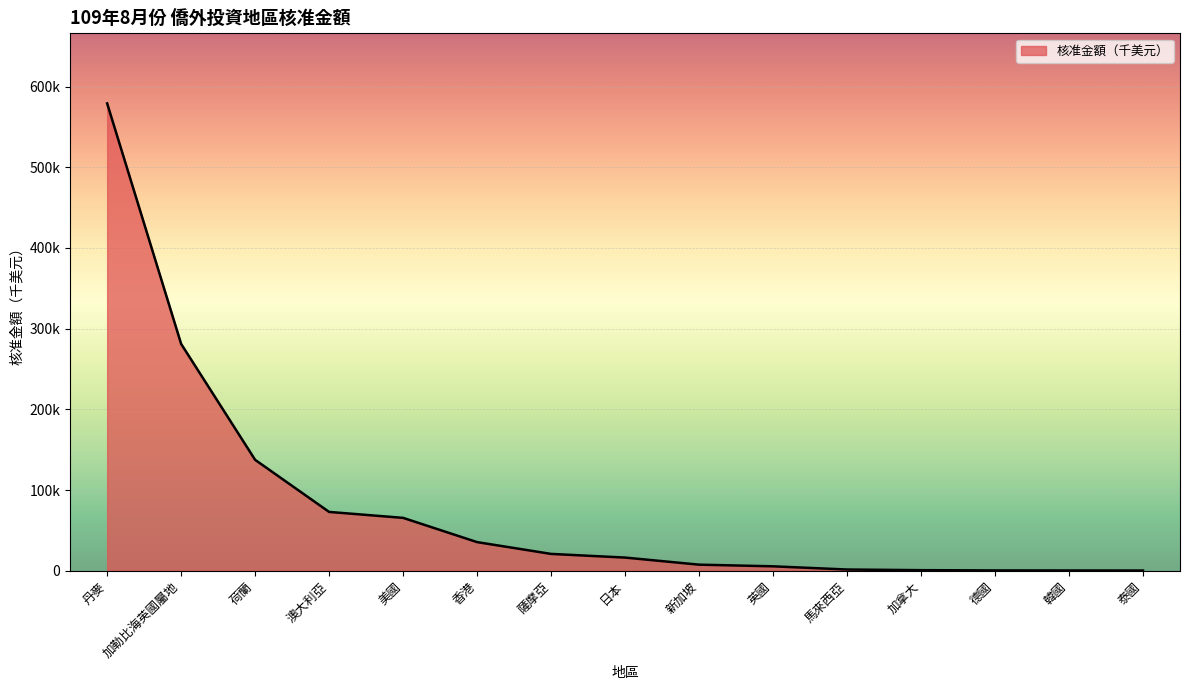

At which label is the value closest to 289718?

加勒比海英國屬地